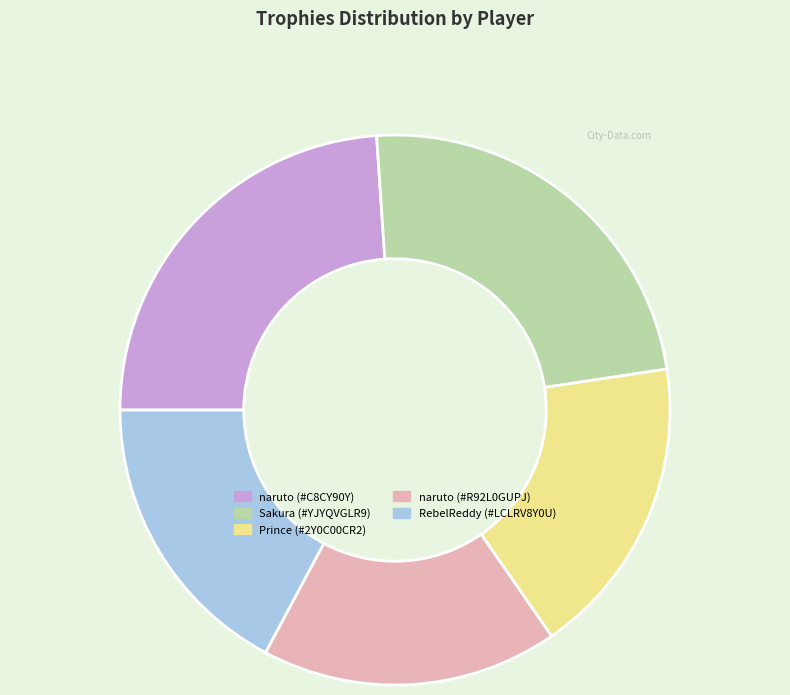

How many slices are in this pie chart?

5